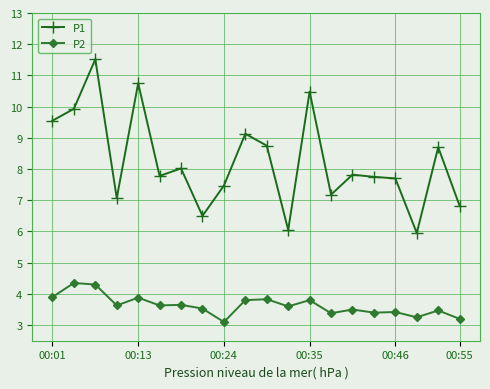

List the series in order of their overall mean, highest first.

P1, P2